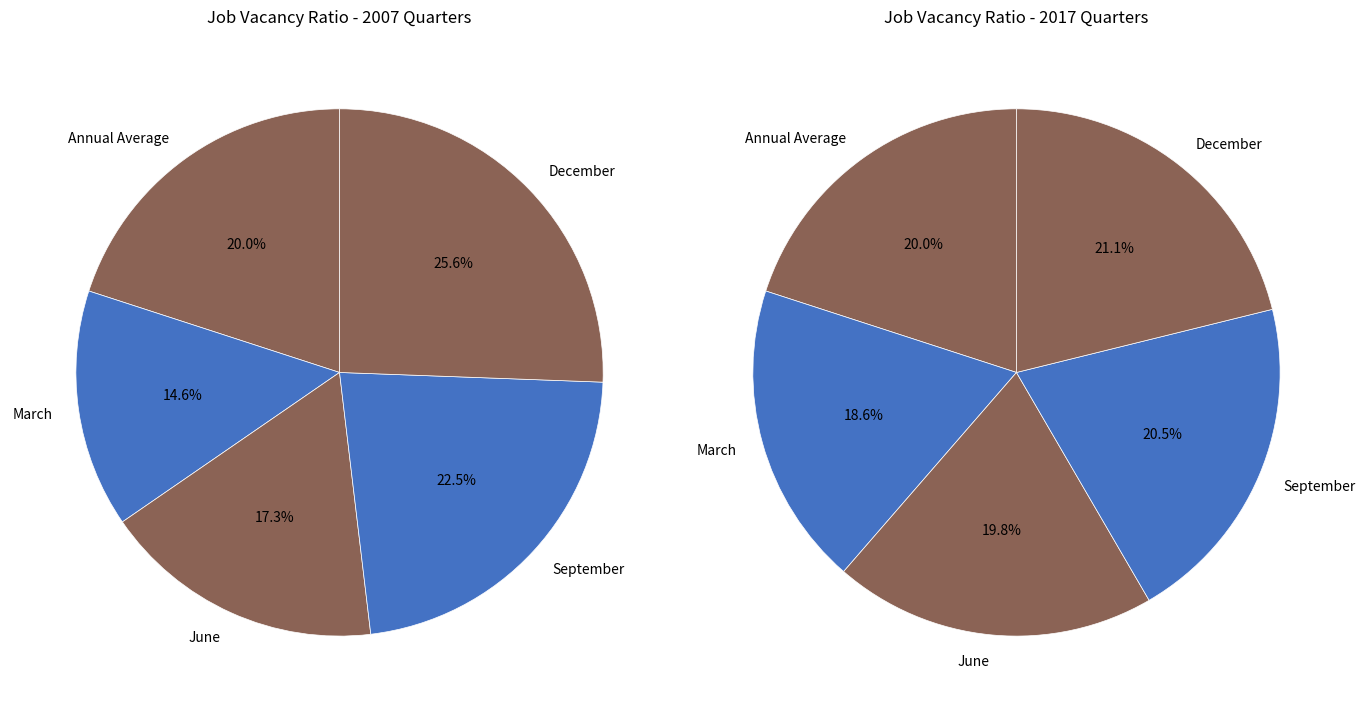

The December slice represents 26% of the pie. True or false?

True